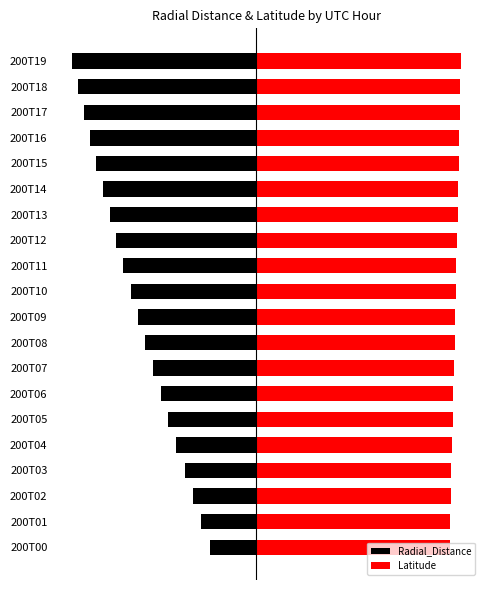

Rank the series by their average value, from lowest to highest.

Radial_Distance, Latitude